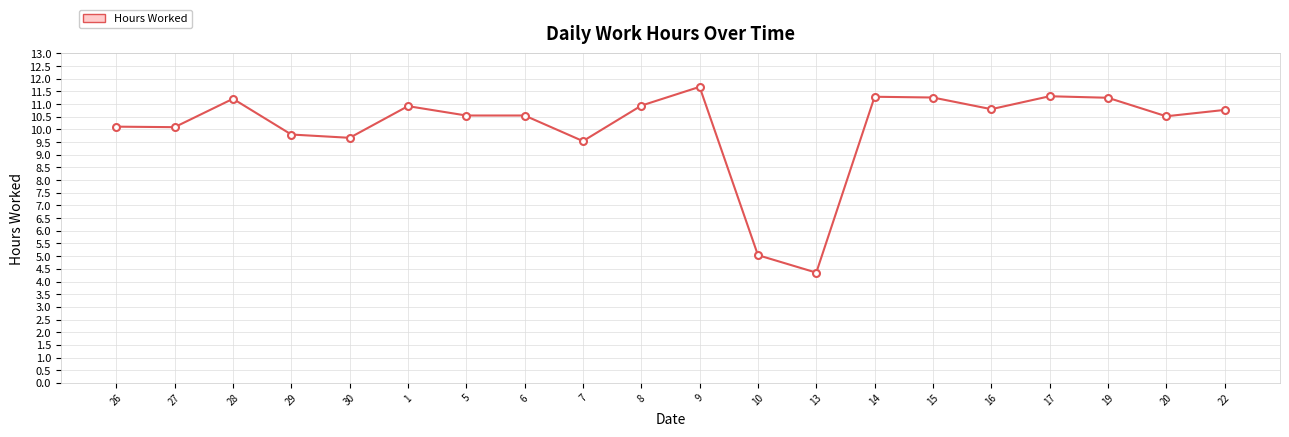

What is the approximate value at 22?

10.8